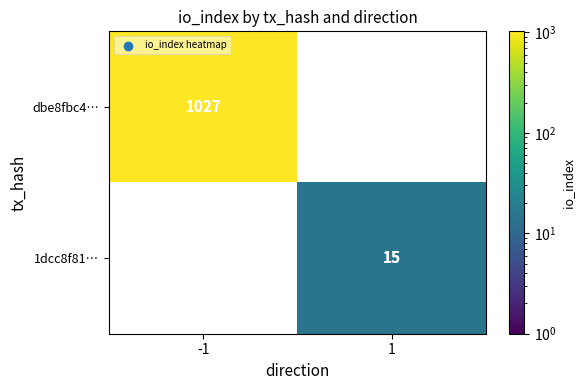

Is it true that 1dcc8f81… equals 6 at 1?

False